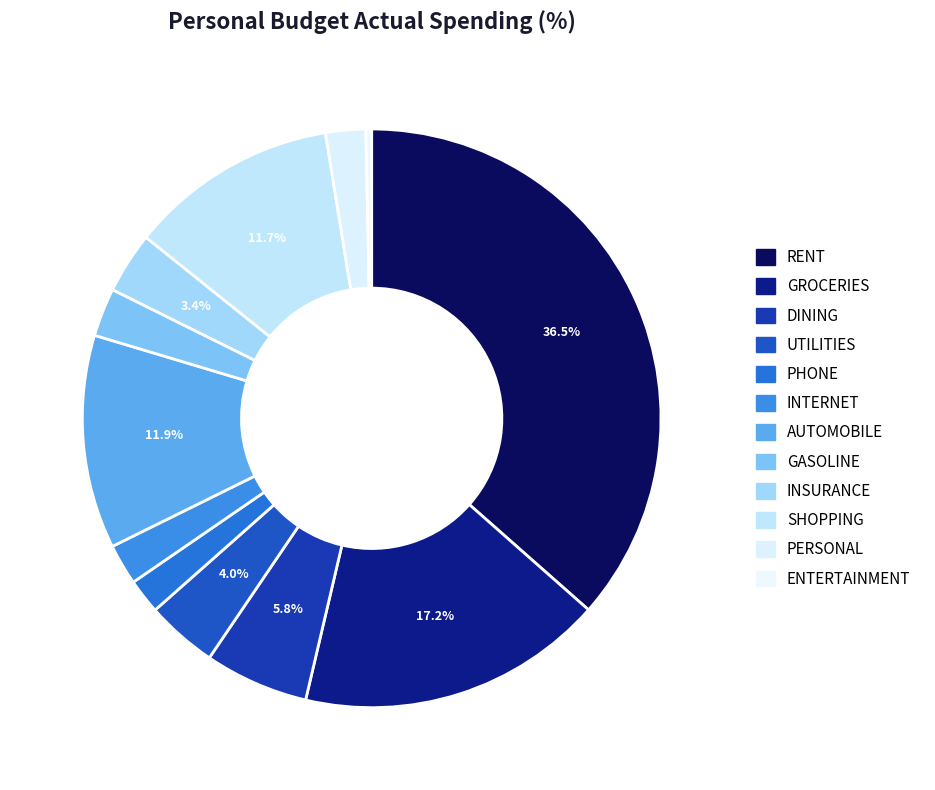

Count the number of slices in the pie.

12